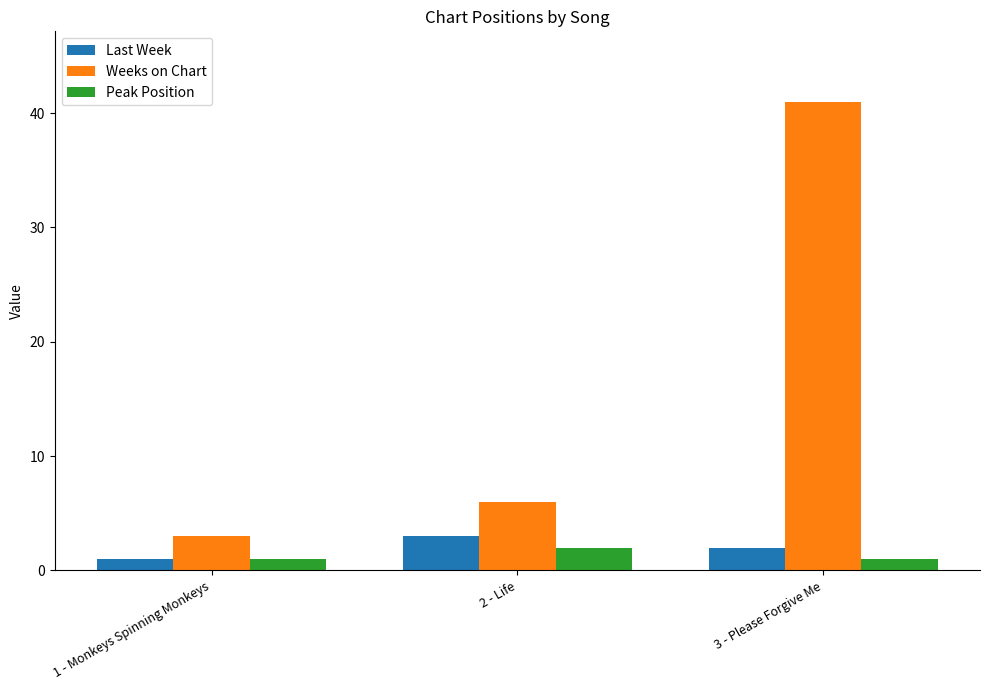

Is the value of Weeks on Chart at 3 - Please Forgive Me greater than the value of Last Week at 1 - Monkeys Spinning Monkeys?

Yes